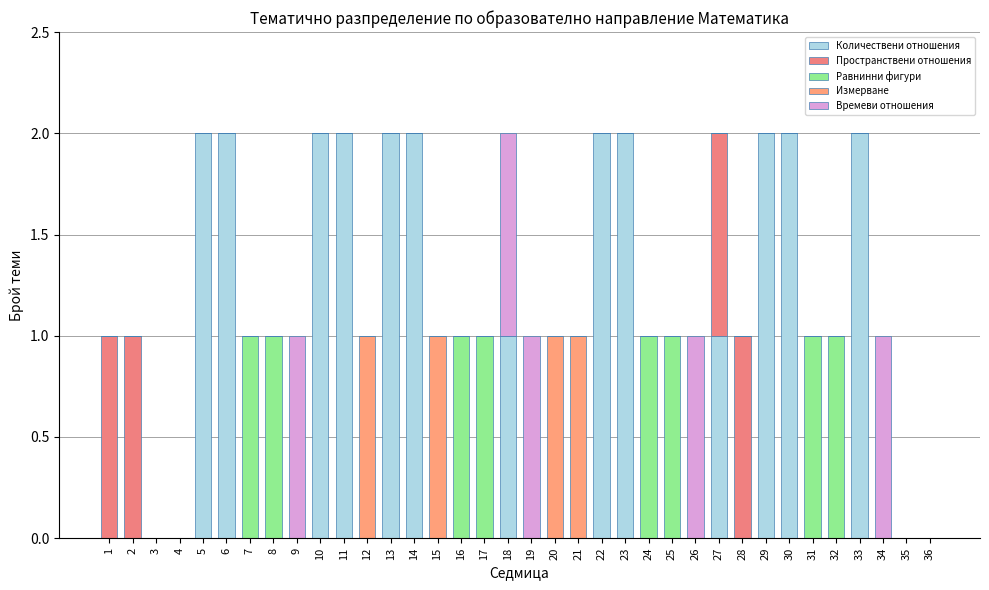

Are the bars horizontal?

No